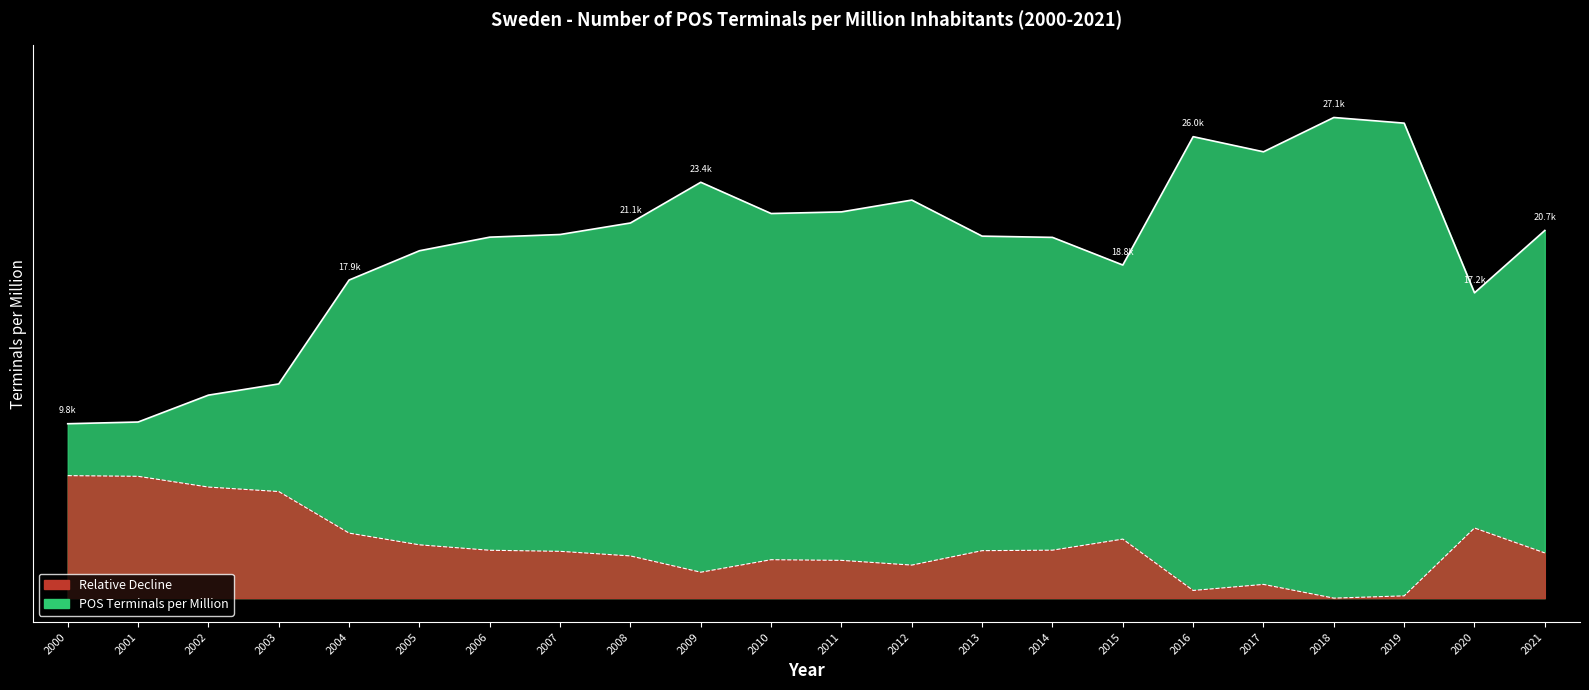

What is the value of the 16th point from the left?

0.7